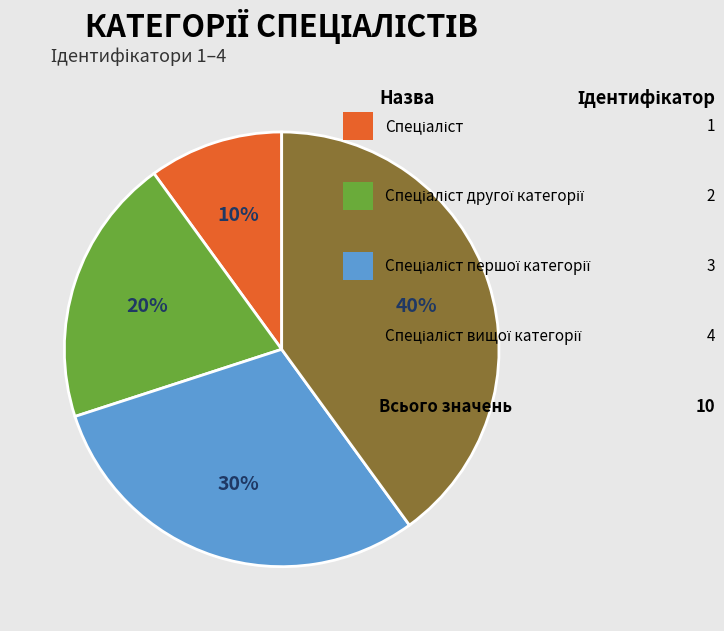

To the nearest percent, what is the average slice percentage?

25%